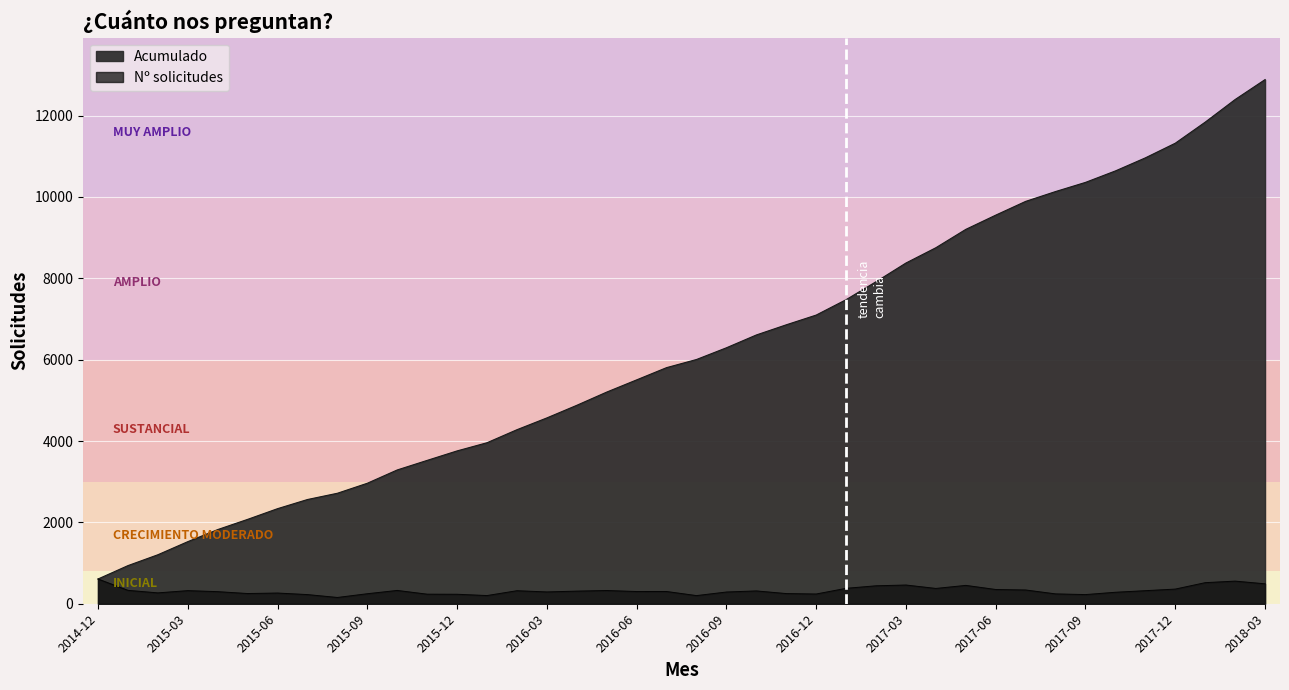

Does the chart display data point markers on the line(s)?

No